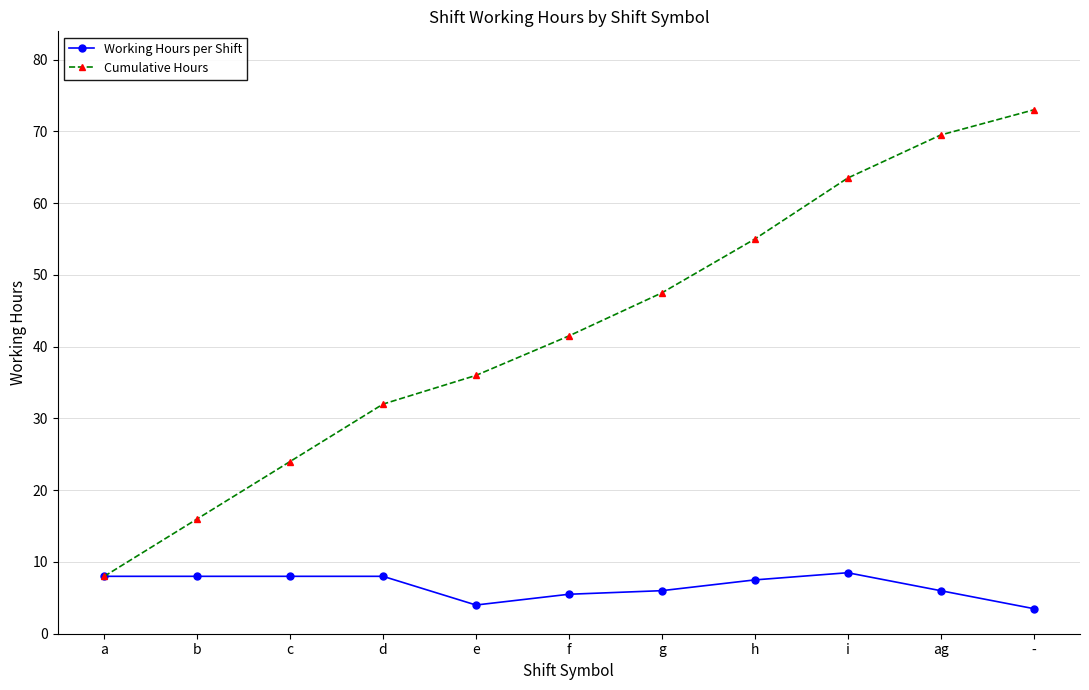

Between c and g, which series saw the biggest shift?

Cumulative Hours